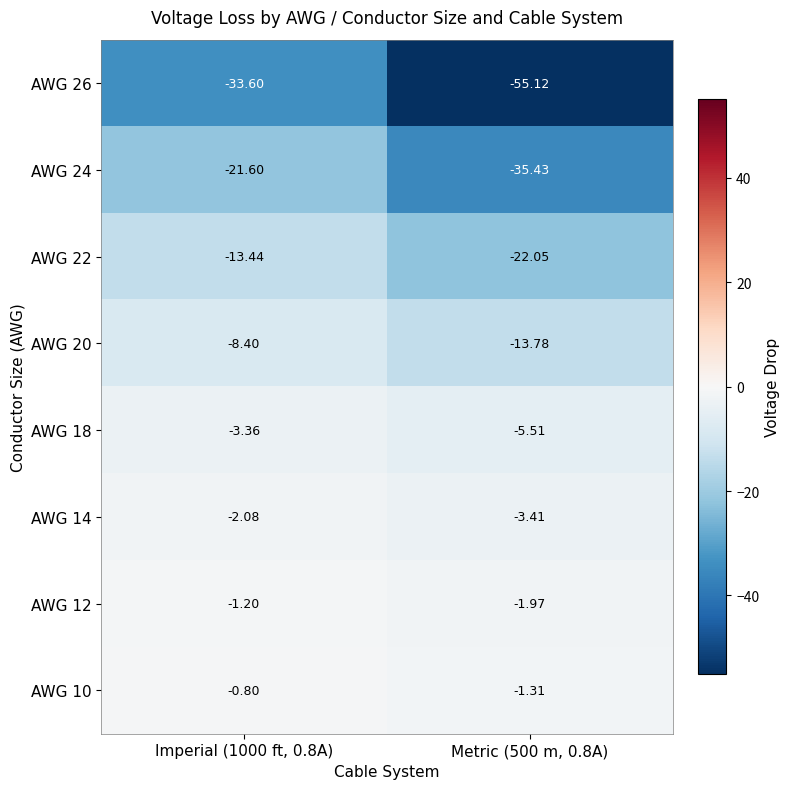

Is the value of AWG 18 at Metric (500 m, 0.8A) greater than the value of AWG 10 at Metric (500 m, 0.8A)?

No